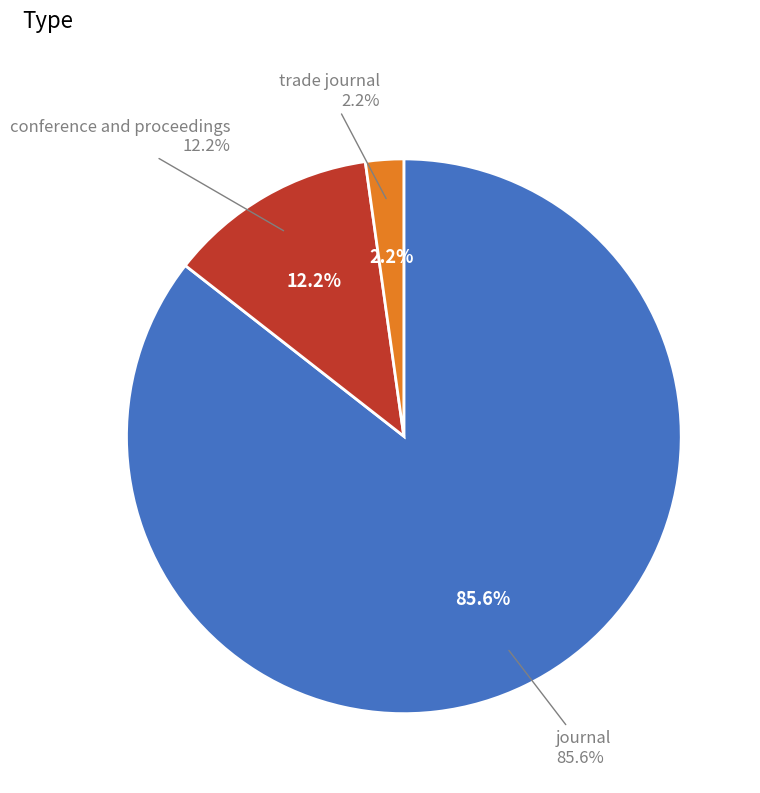

Which has a higher value, journal or trade journal?

journal